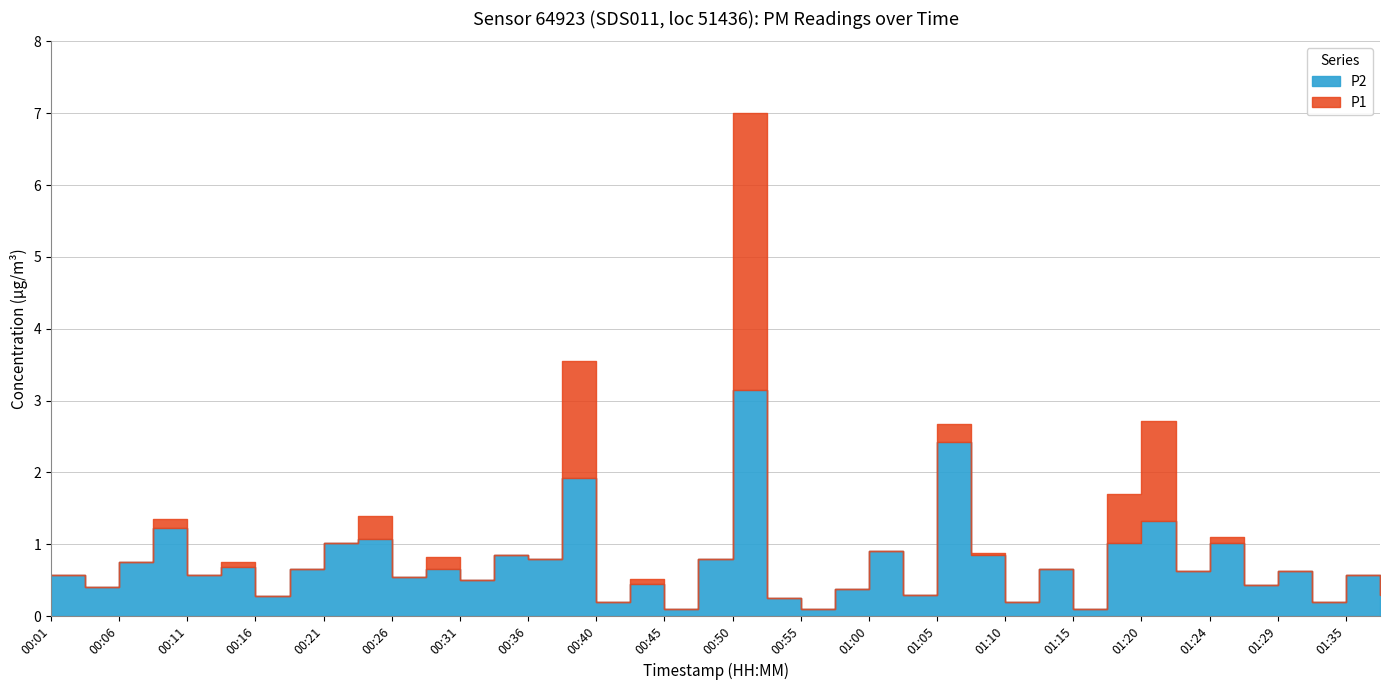

Which series has the largest total across all categories?

P1